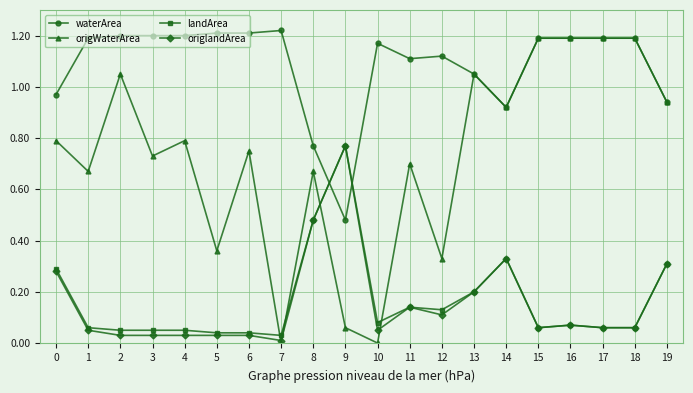

True or false: origWaterArea has a value of 0.0 at 10.

True